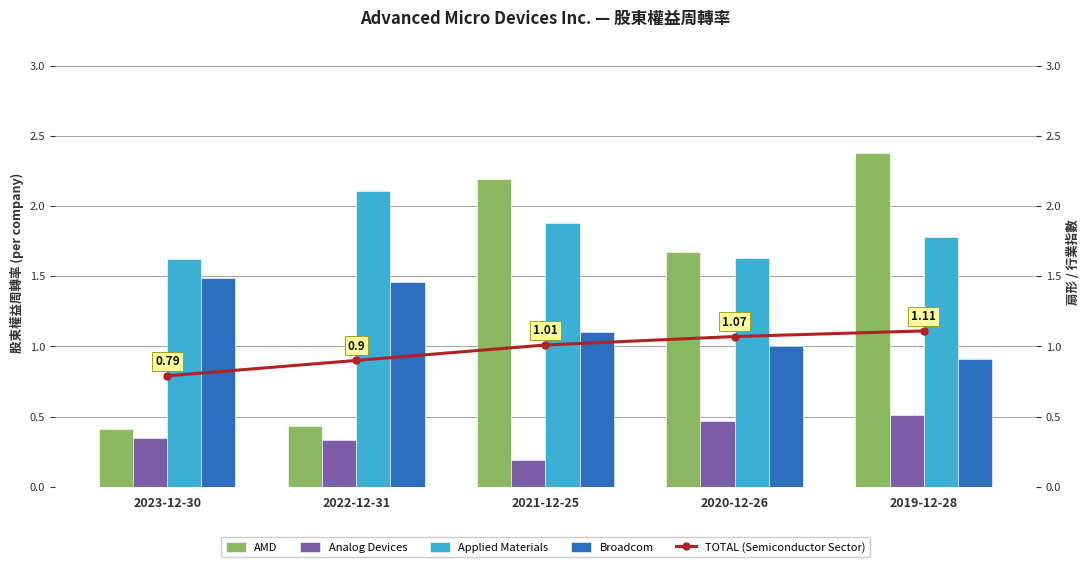

What is the lowest value of the Applied Materials series?

1.6